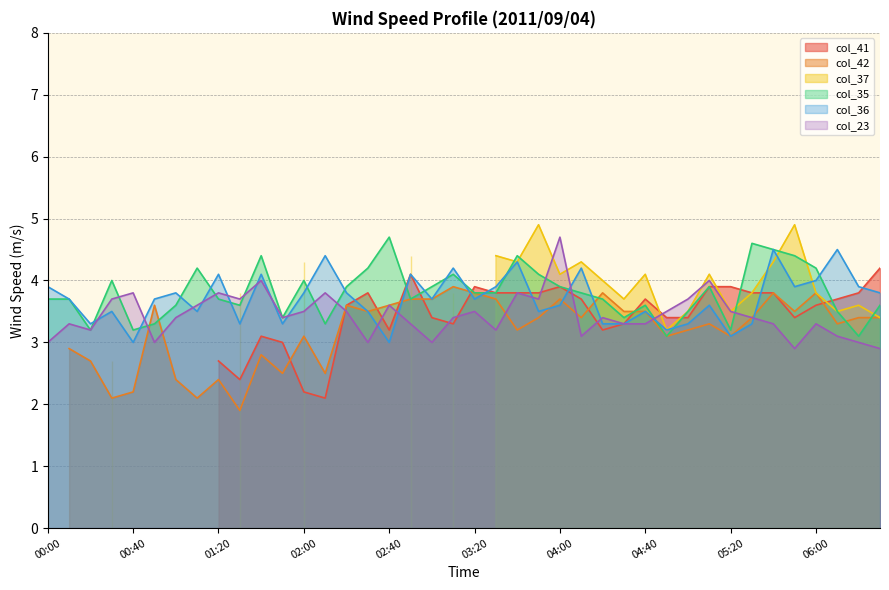

What is the maximum value for col_36?

4.5